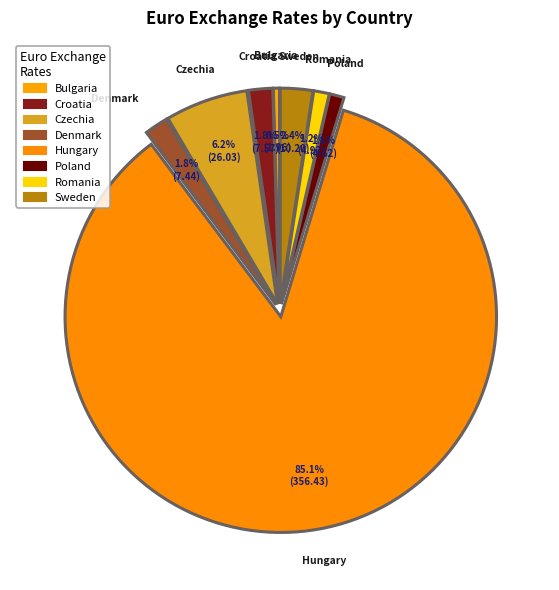

What is the change in value from Czechia to Sweden?

-15.8